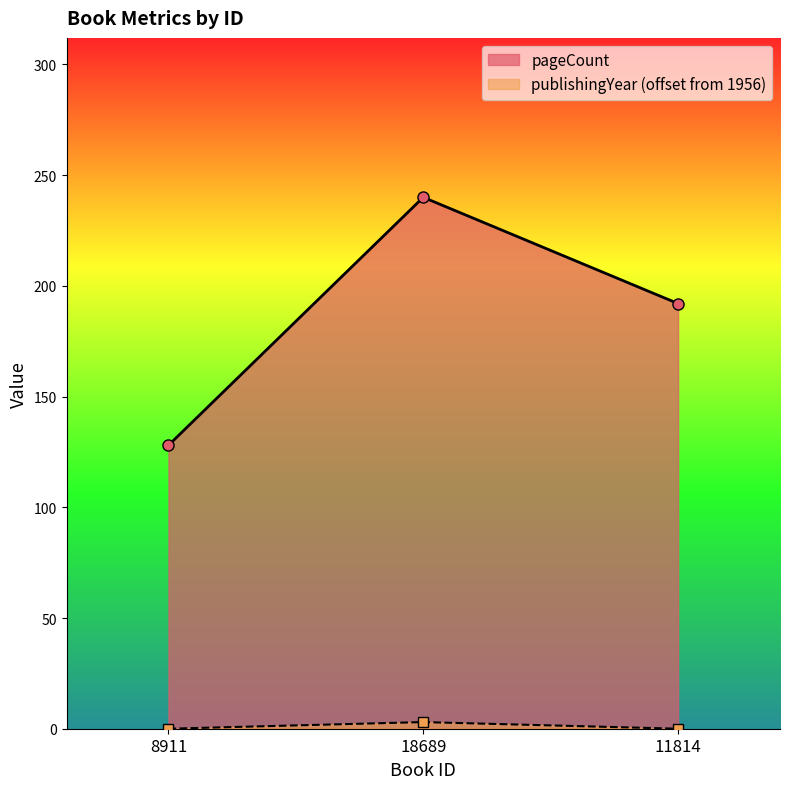

How many values in the pageCount series exceed 192?

1